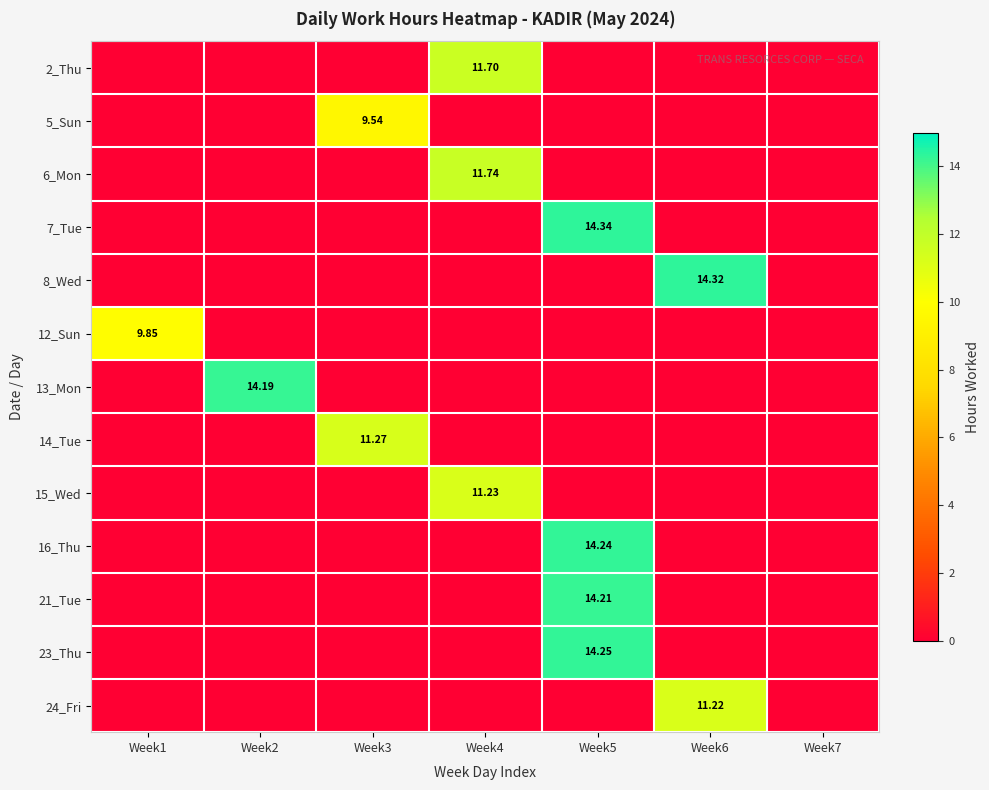

Rank the series by their maximum value, from highest to lowest.

7_Tue, 8_Wed, 23_Thu, 16_Thu, 21_Tue, 13_Mon, 6_Mon, 2_Thu, 14_Tue, 15_Wed, 24_Fri, 12_Sun, 5_Sun